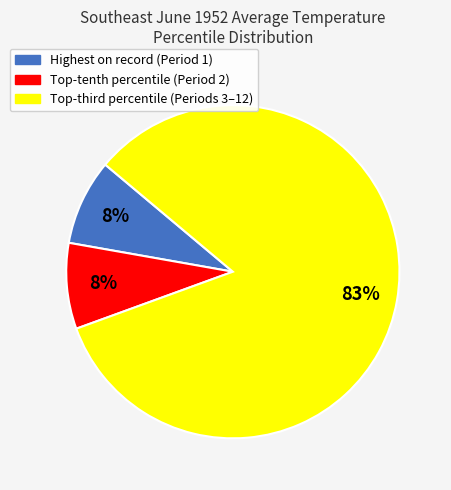

How many segments does this pie chart have?

3